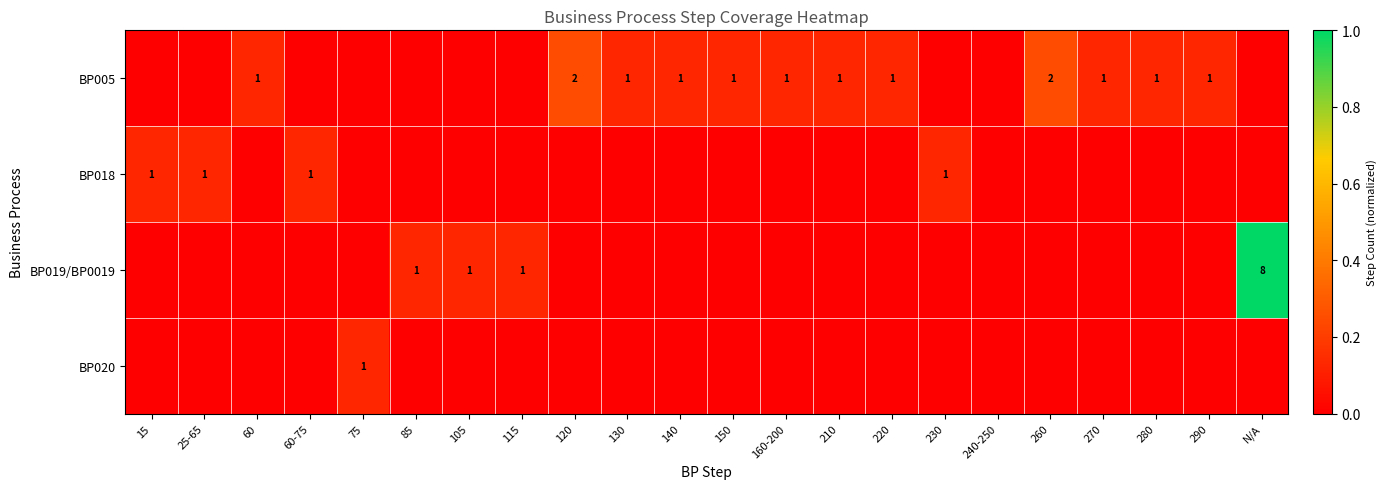

Is it true that BP018 equals 1 at 25-65?

True